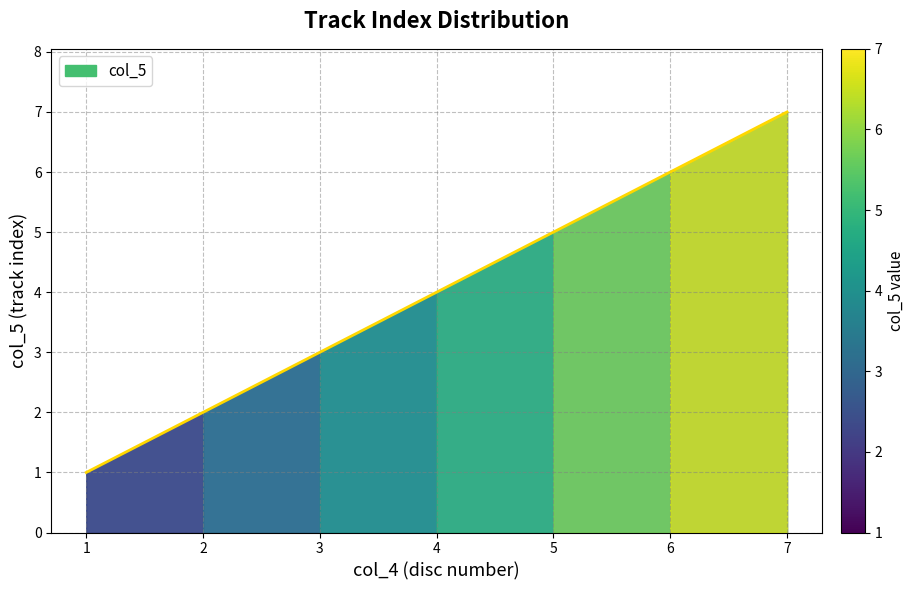

What is the average value?

4